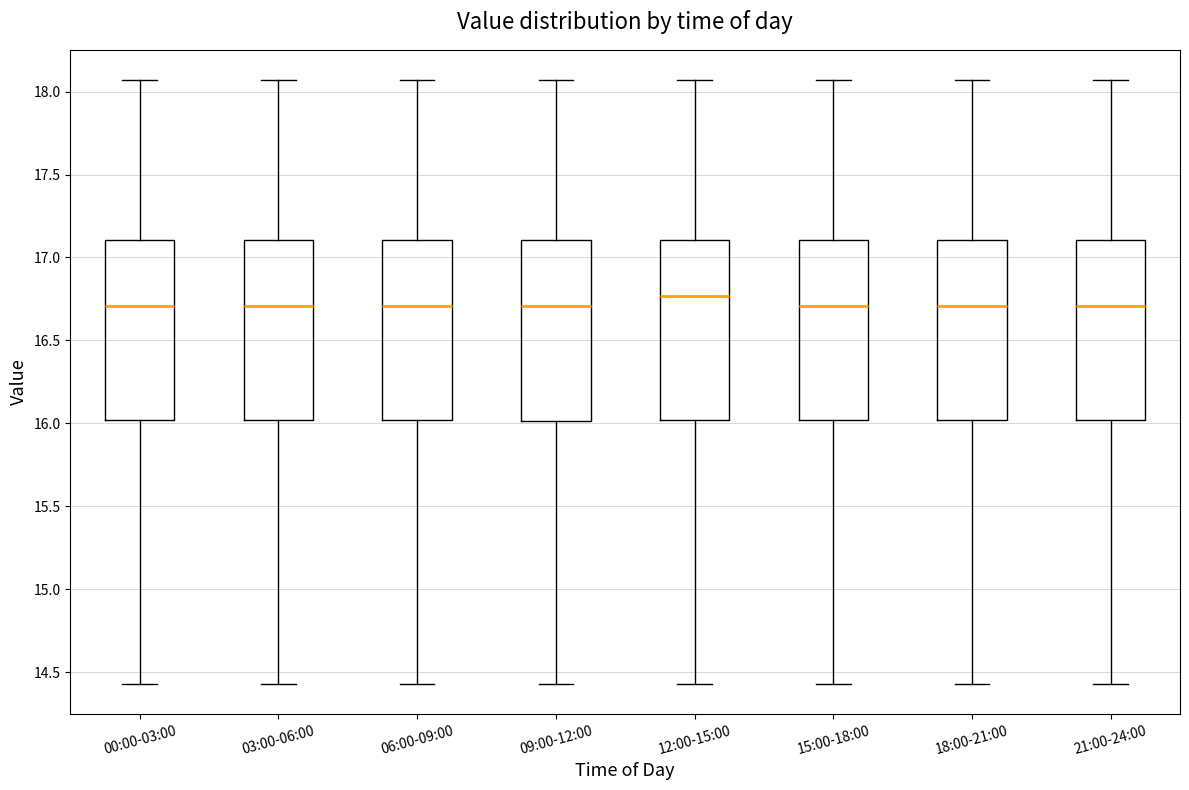

Which box's median line is the highest?

12:00-15:00